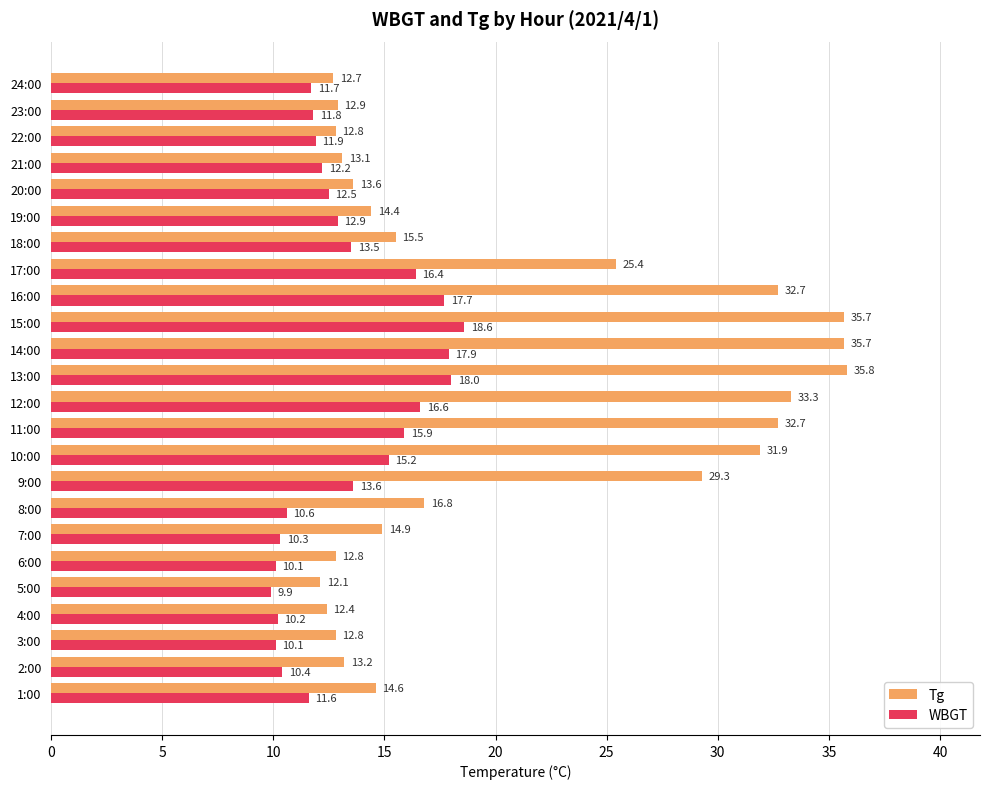

Which series has the largest range (max minus min)?

Tg